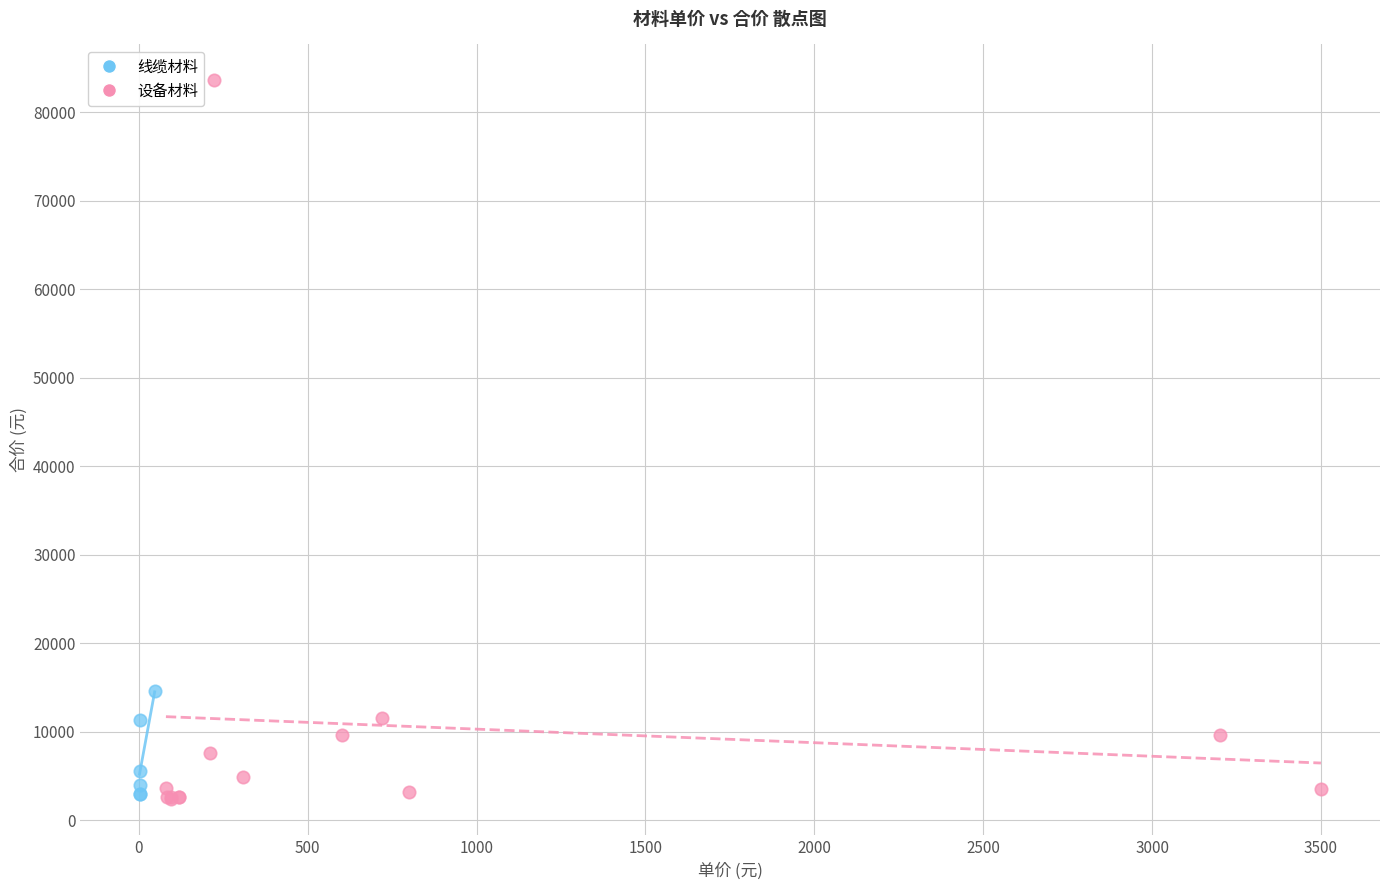

Which series has the largest Y range (max minus min)?

设备材料